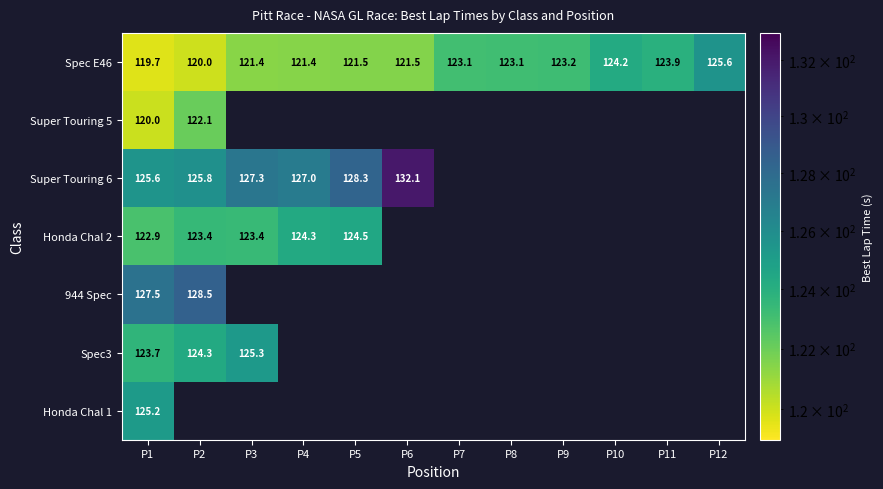

Is the value of Honda Chal 1 at P1 greater than the value of Super Touring 6 at P5?

No